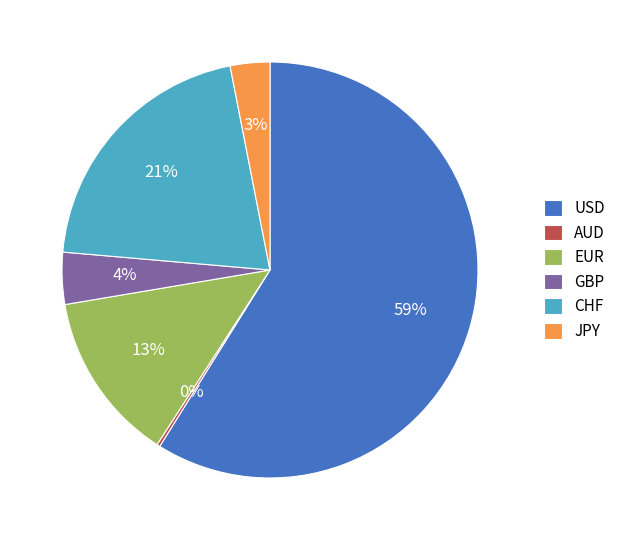

Between JPY and EUR, which is larger?

EUR